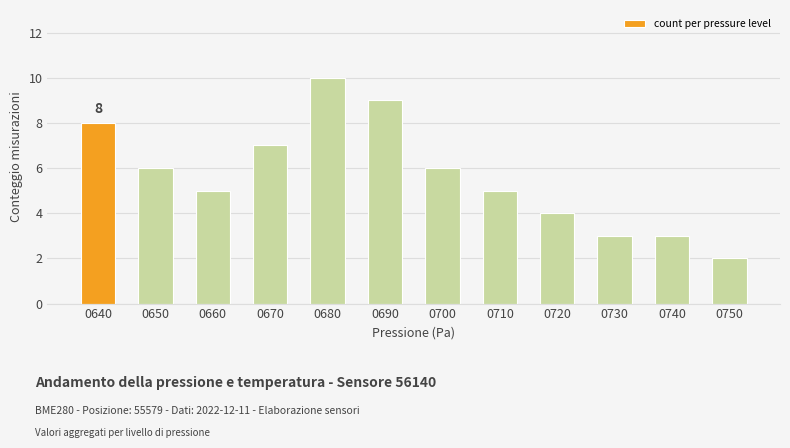

How many bars are there in total?

12